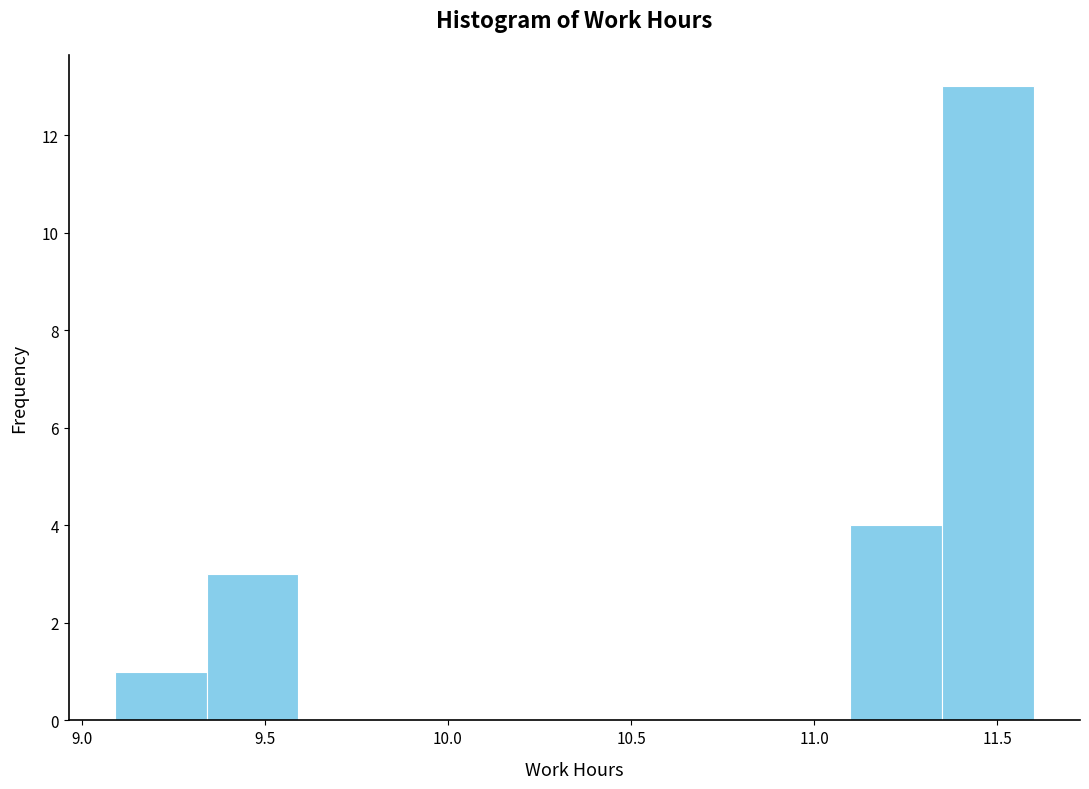

How tall is the bar that spans 9.10 to 9.35 on the x-axis? Neither the bar edges nor the heights are printed on the chart, so give them approximately, as read against the axes.

1